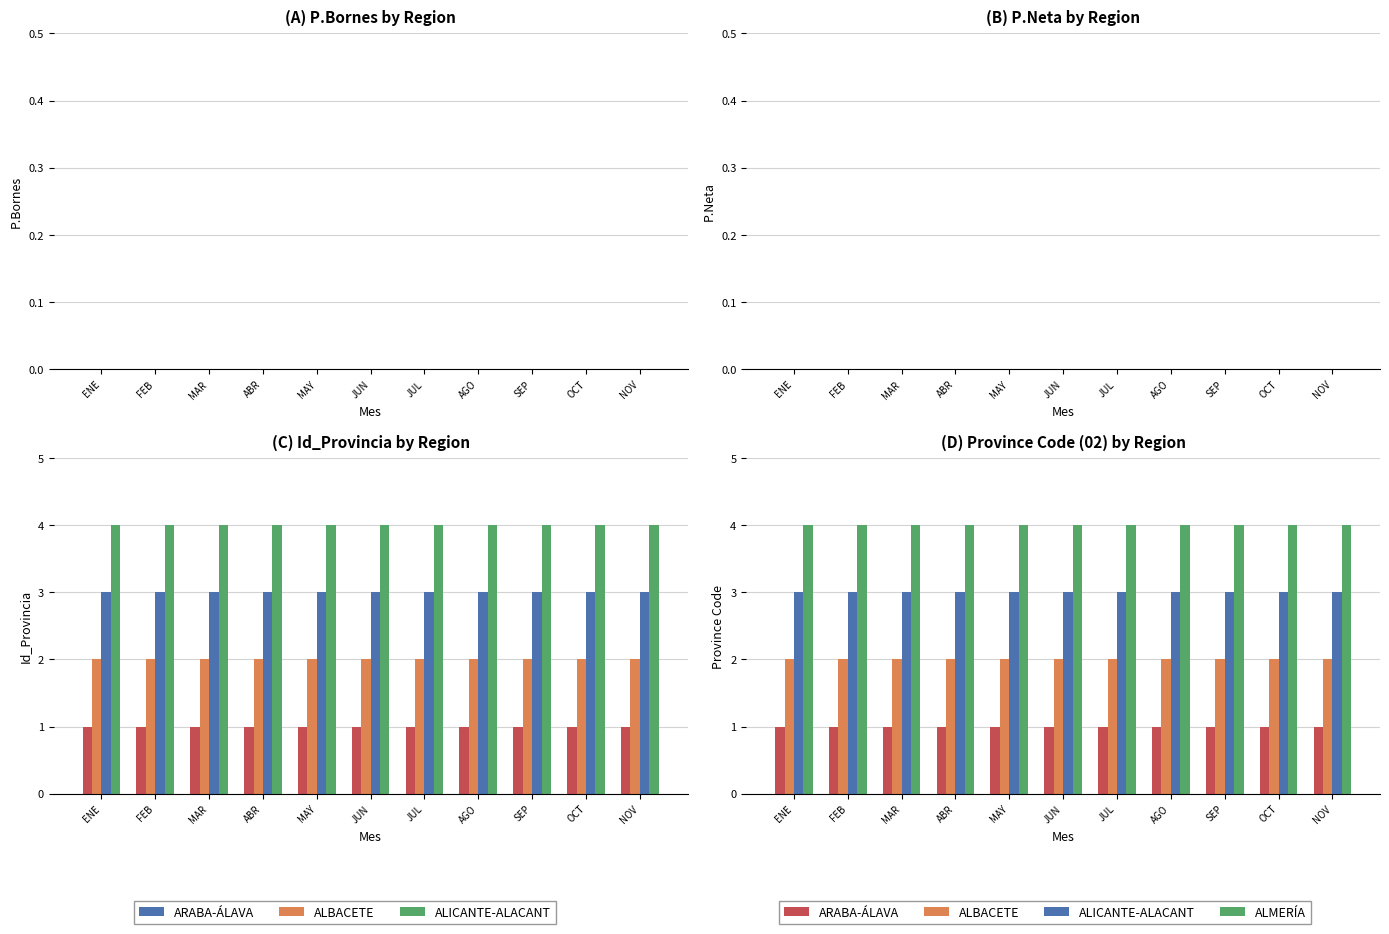

What position from the right is NOV?

1